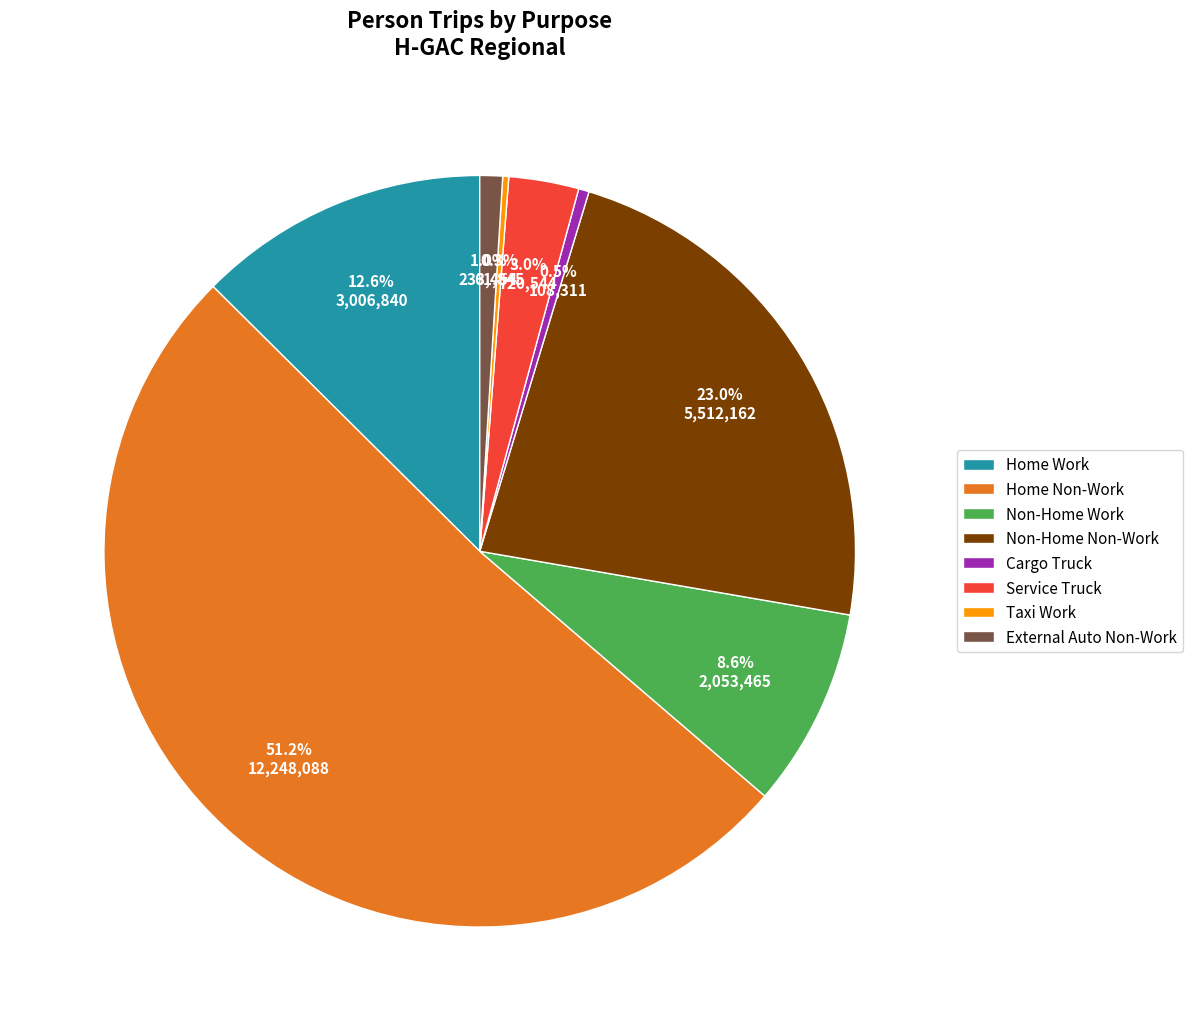

Is Home Non-Work the majority of the pie?

Yes